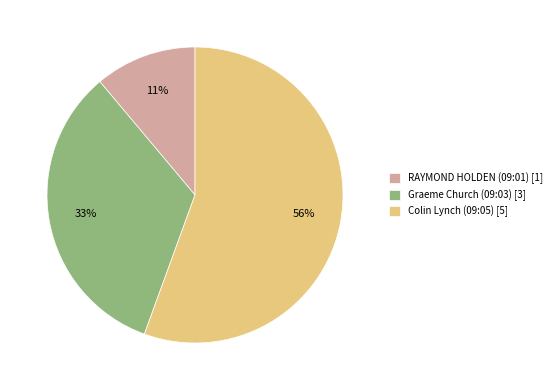

How many segments does this pie chart have?

3